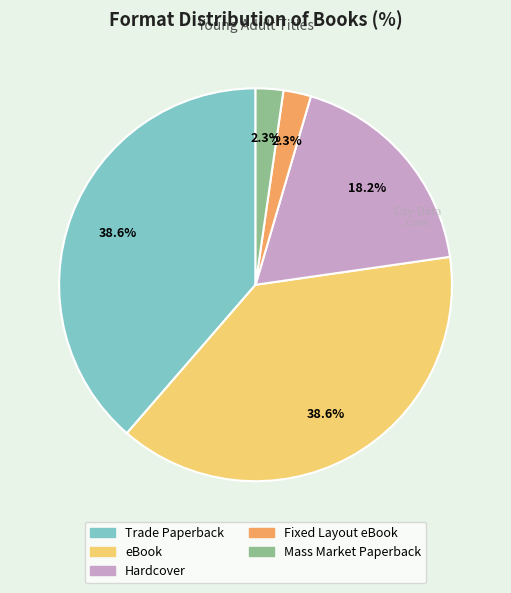

To the nearest percent, what is the difference between the largest and smallest slice percentages?

36%